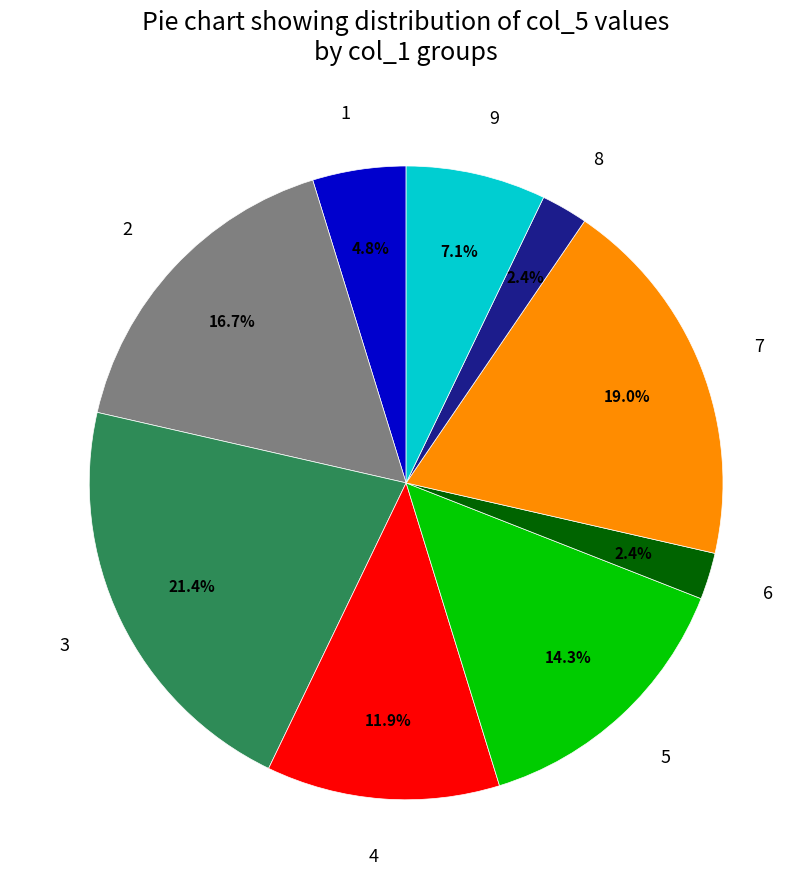

How much of the chart is everything except 2?

83.3%